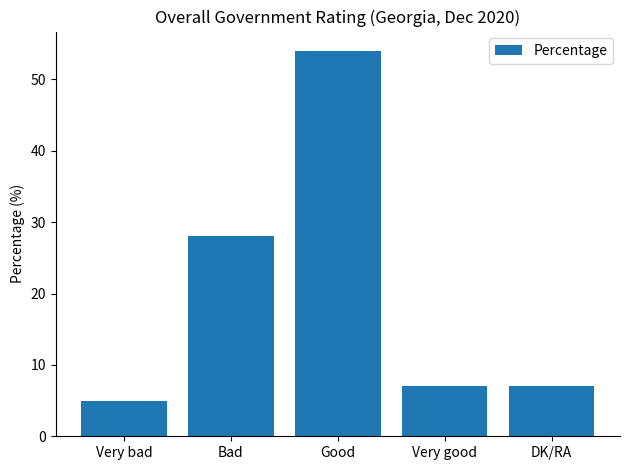

Are the bars grouped side by side (vs. stacked)?

No